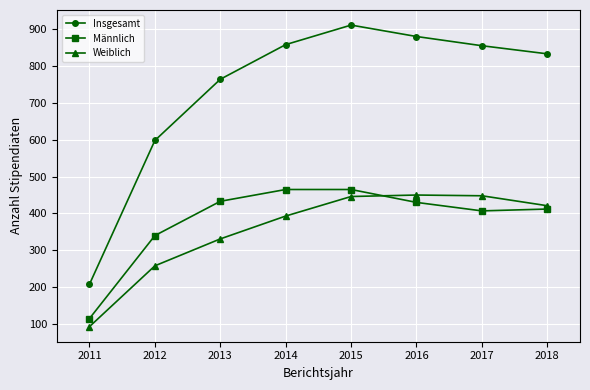

True or false: Weiblich and Insgesamt intersect in this chart.

False